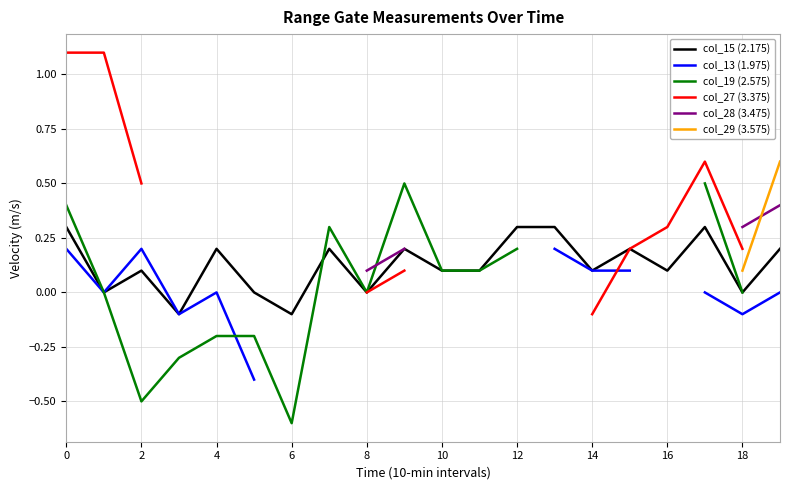

Between 12 and 17, which series saw the biggest shift?

col_19 (2.575)